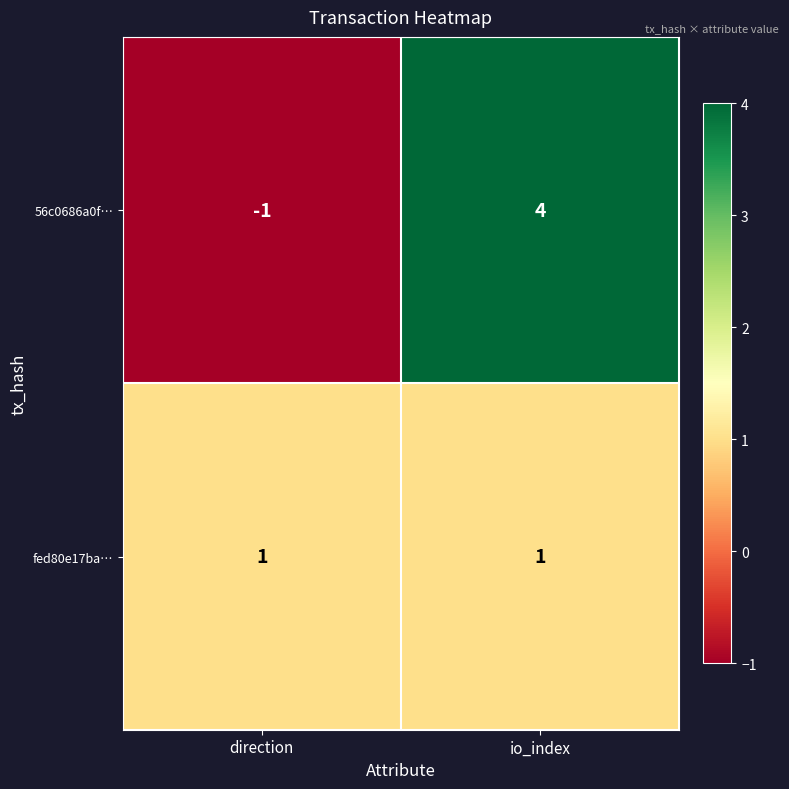

What is the difference between the 56c0686a0f… values at io_index and direction?

5